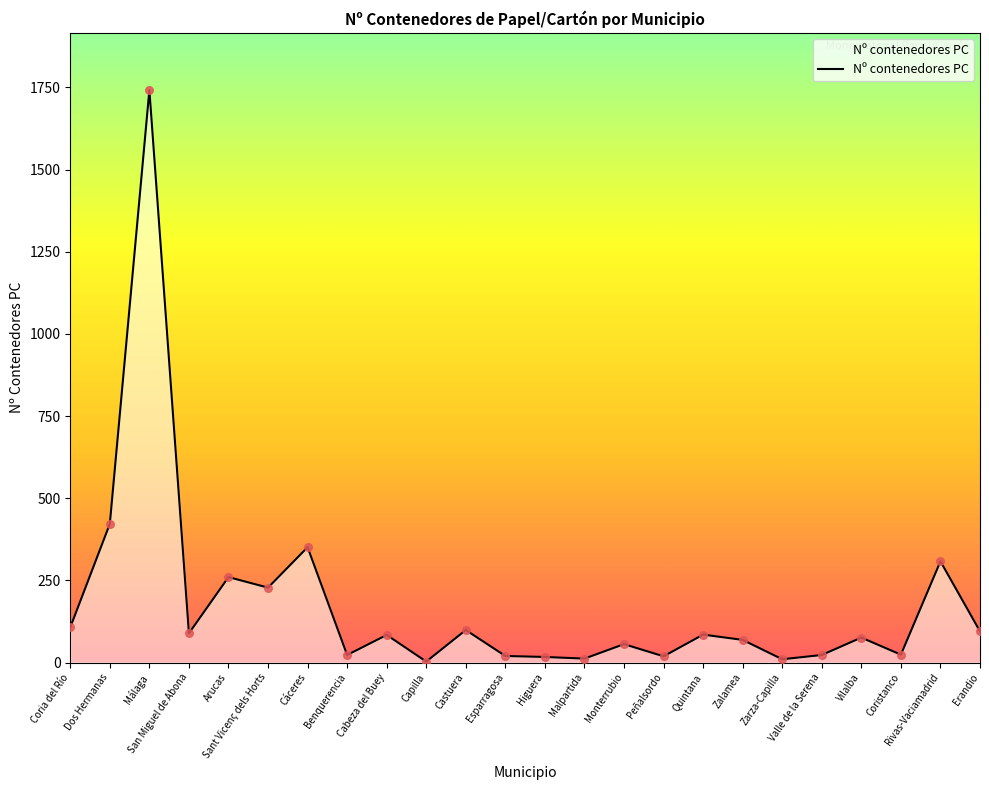

What is the change in value from Malpartida to Vilalba?

+64